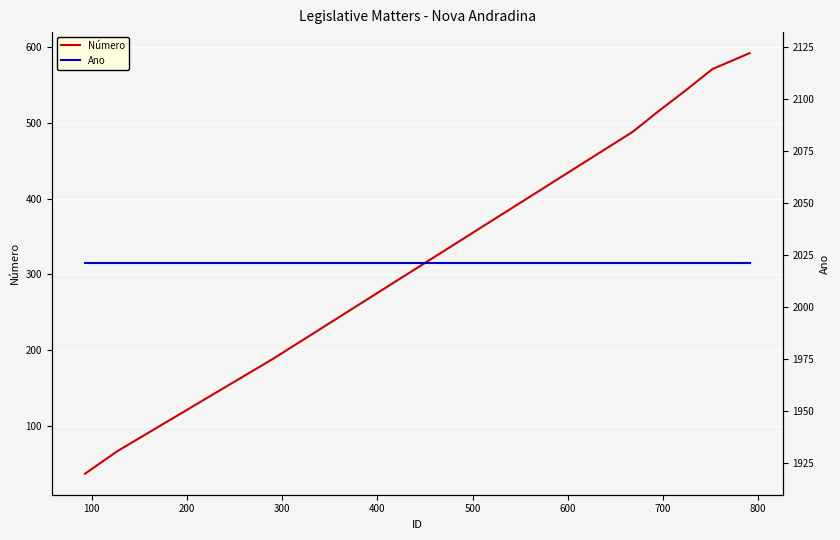

What is the minimum value for Número?

37